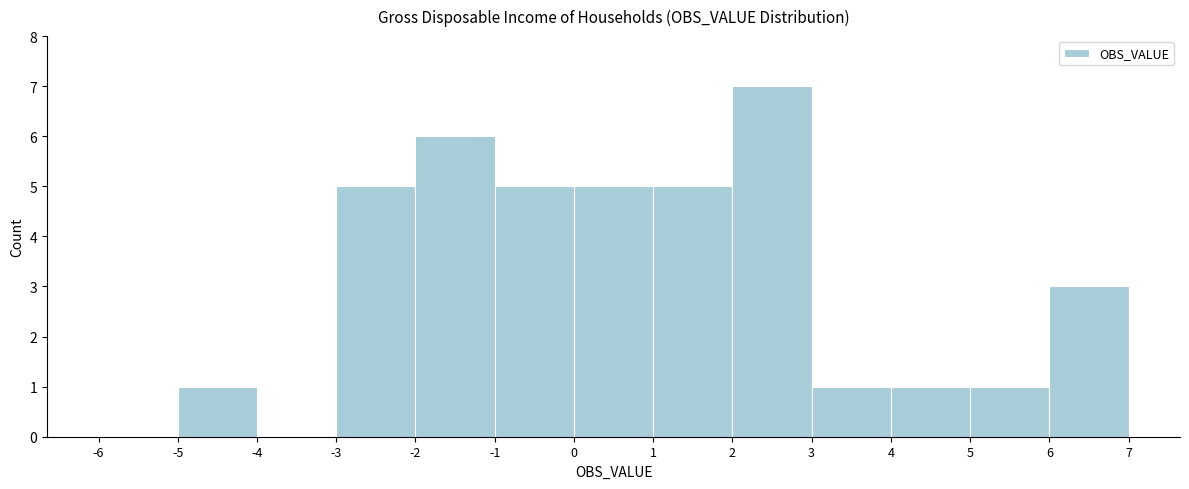

Reading left to right, transcribe this chart: for each bar, give the range it covers on the x-axis and its height. The values are not printed on the chart, so give them approximately, as read against the axis.

-6 to -5: 0
-5 to -4: 1
-4 to -3: 0
-3 to -2: 5
-2 to -1: 6
-1 to 0: 5
0 to 1: 5
1 to 2: 5
2 to 3: 7
3 to 4: 1
4 to 5: 1
5 to 6: 1
6 to 7: 3